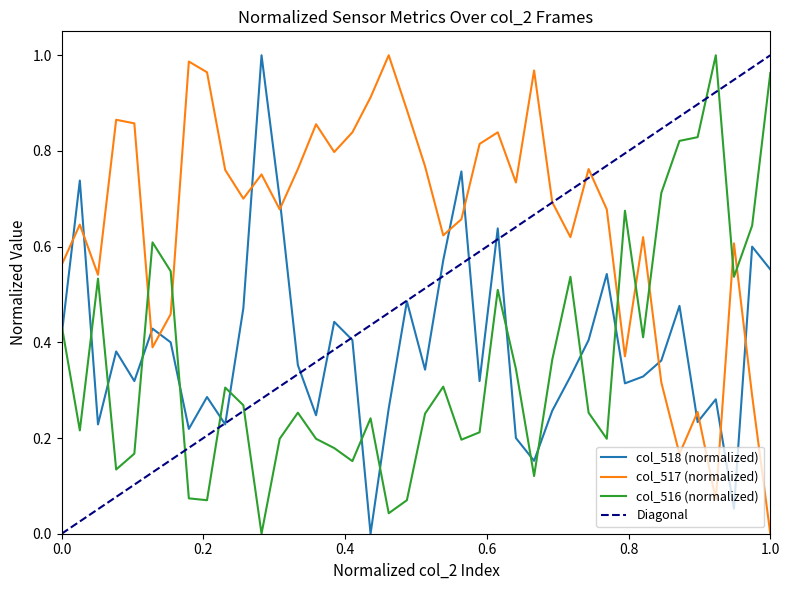

True or false: col_516 has a value of 0.1 at 10.

False